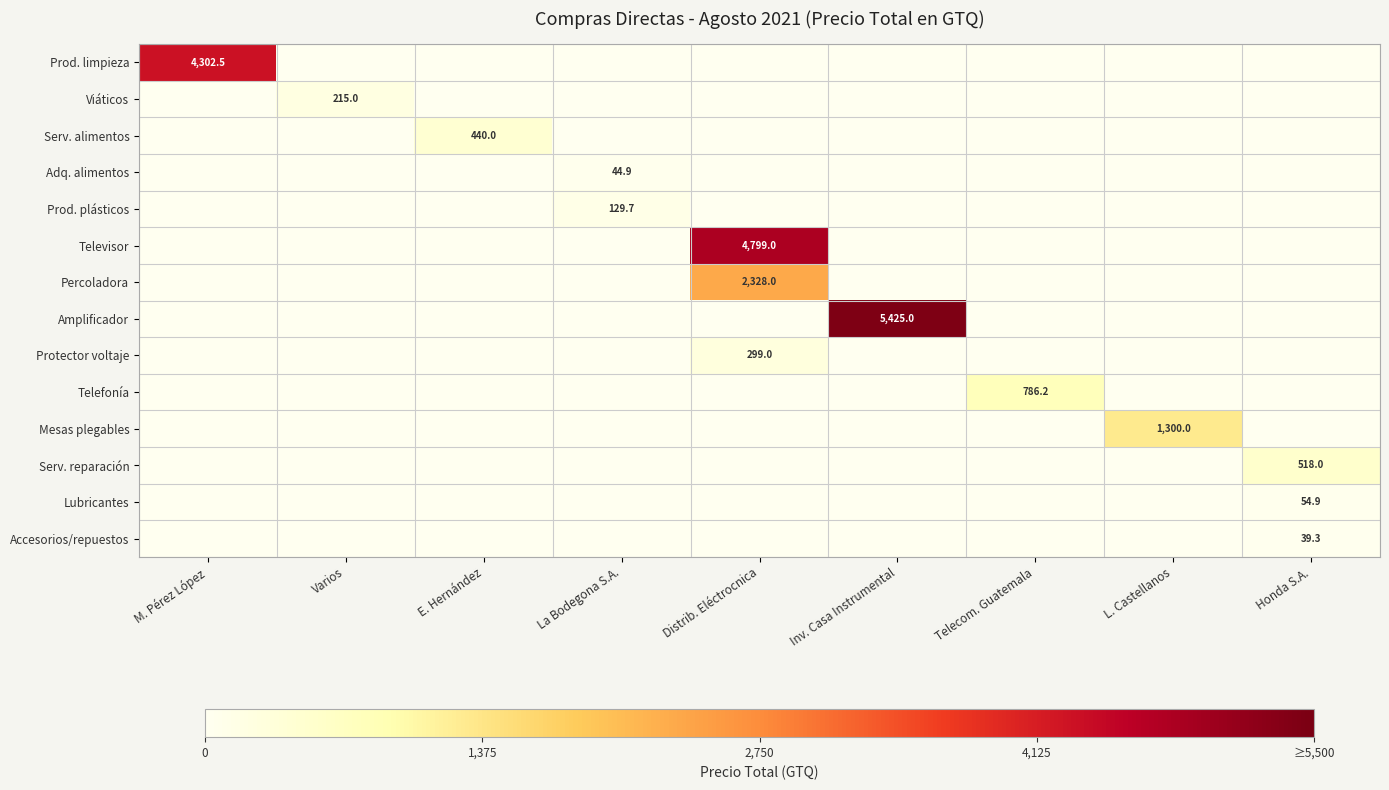

The value of Serv. reparación at Honda S.A. is 917.7. True or false?

False